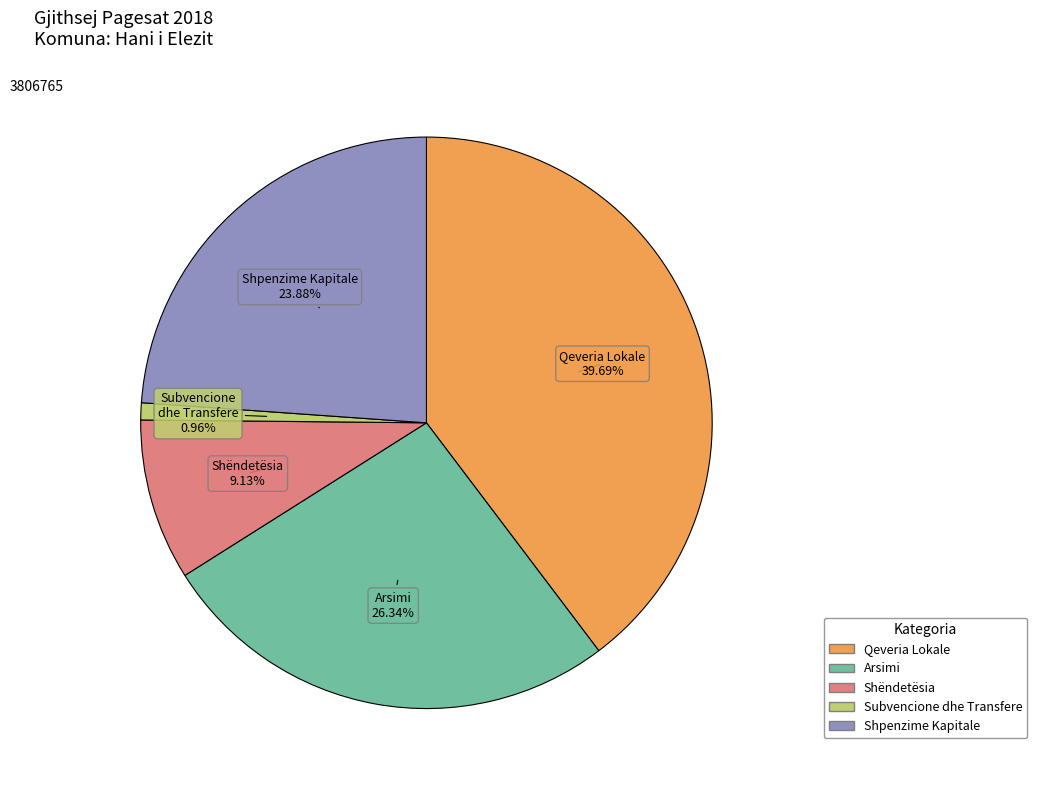

Is there a majority slice in this chart?

No